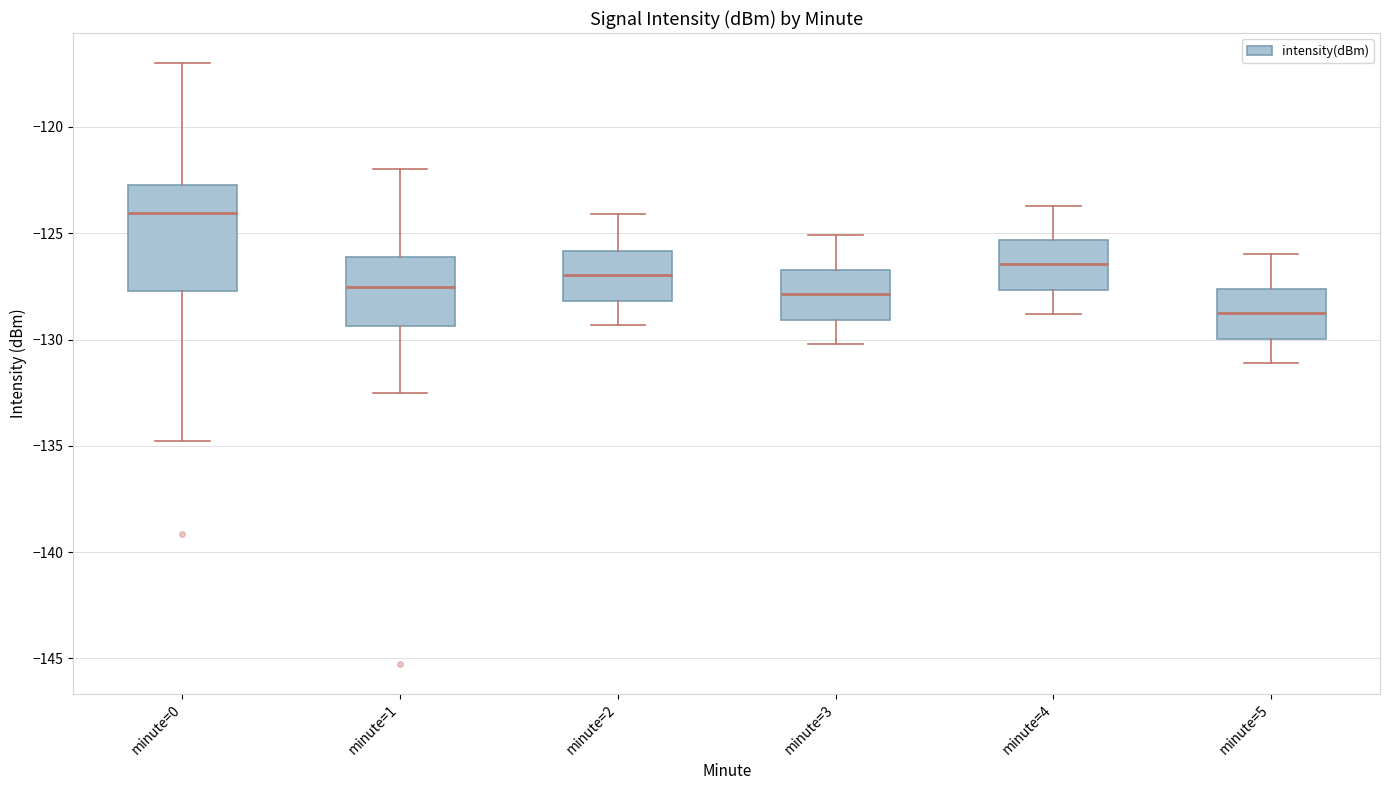

Which box has the highest median line?

minute=0